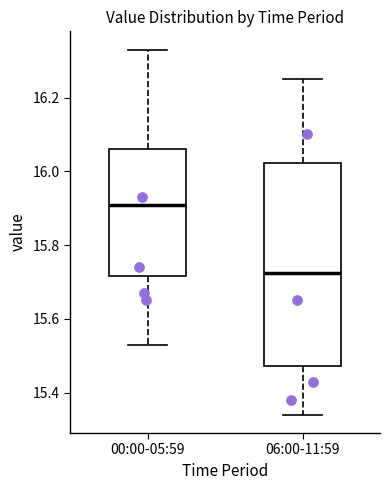

Which box's median line is the highest?

00:00-05:59